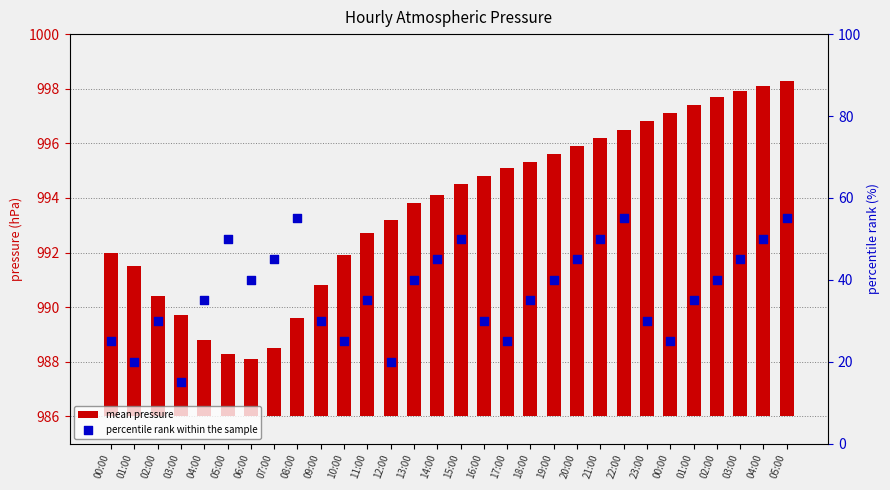

Which series has the widest spread of Y values?

percentile rank within the sample